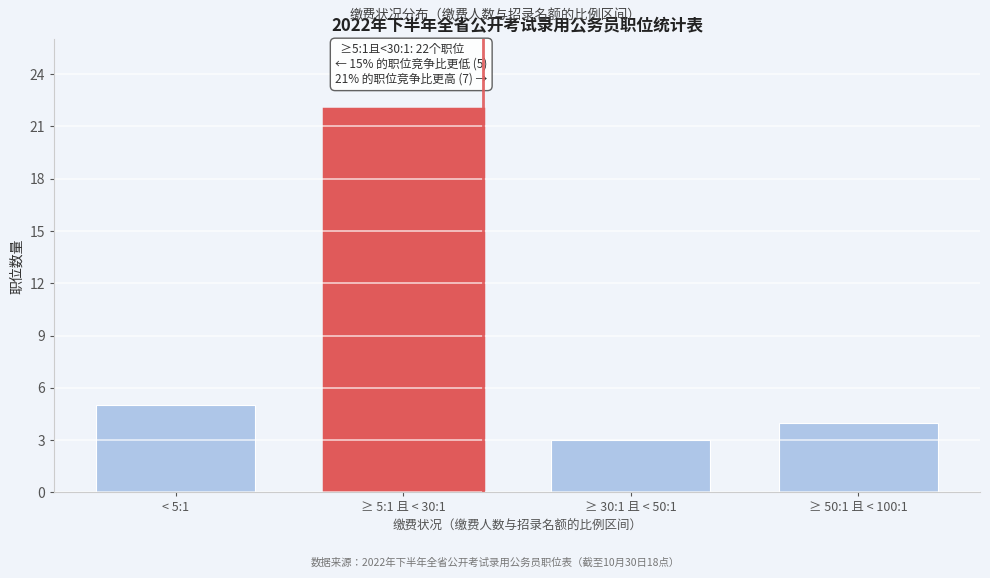

Reading left to right, list all the values displayed in this chart.

< 5:1=5	≥ 5:1 且 < 30:1=22	≥ 30:1 且 < 50:1=3	≥ 50:1 且 < 100:1=4